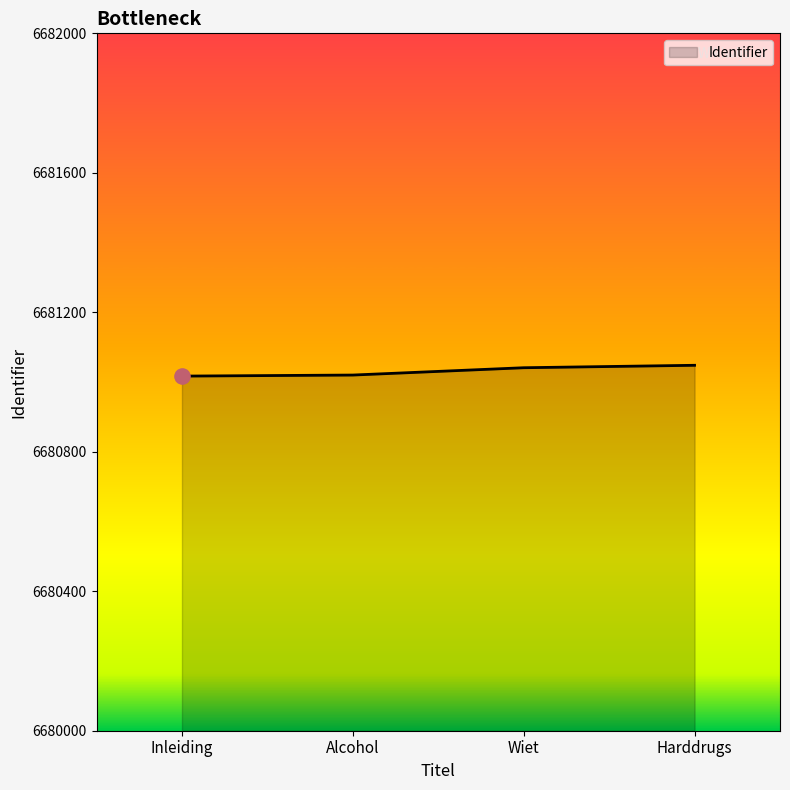

What is the ratio of the value at Alcohol to the value at Harddrugs?

1.0